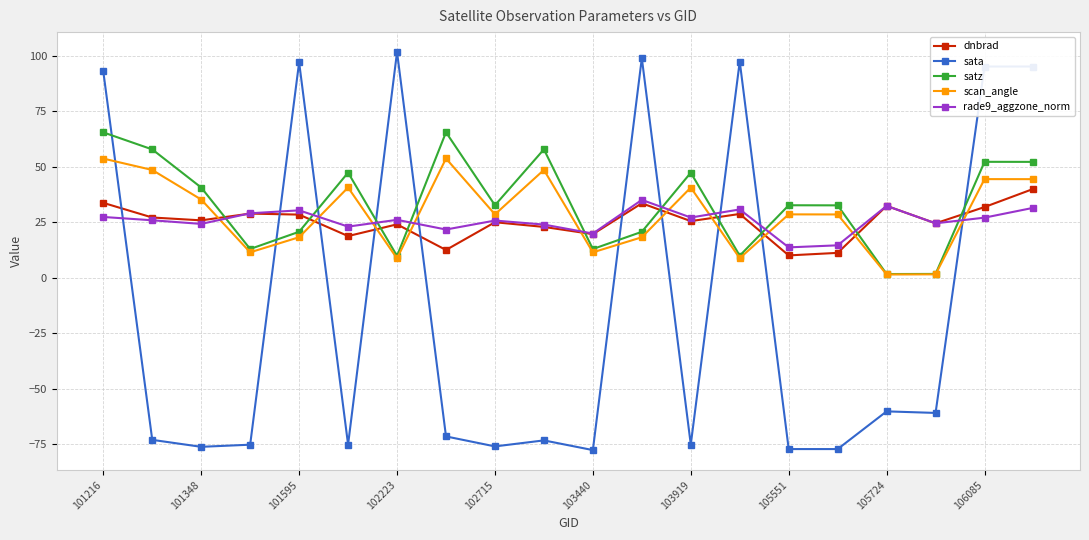

How many distinct data groups are displayed?

5